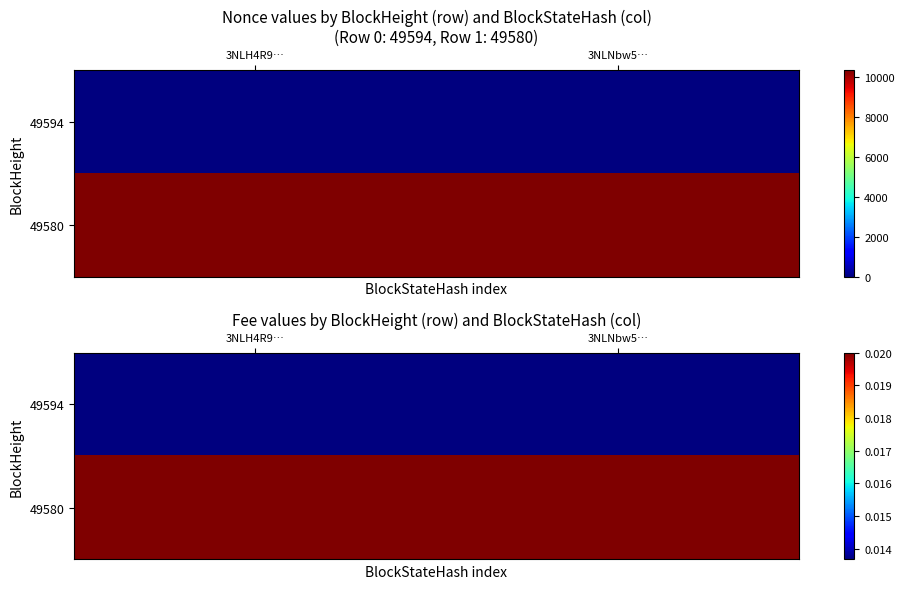

Is it true that 49580 equals 0.0 at 3NLH4R9…?

False